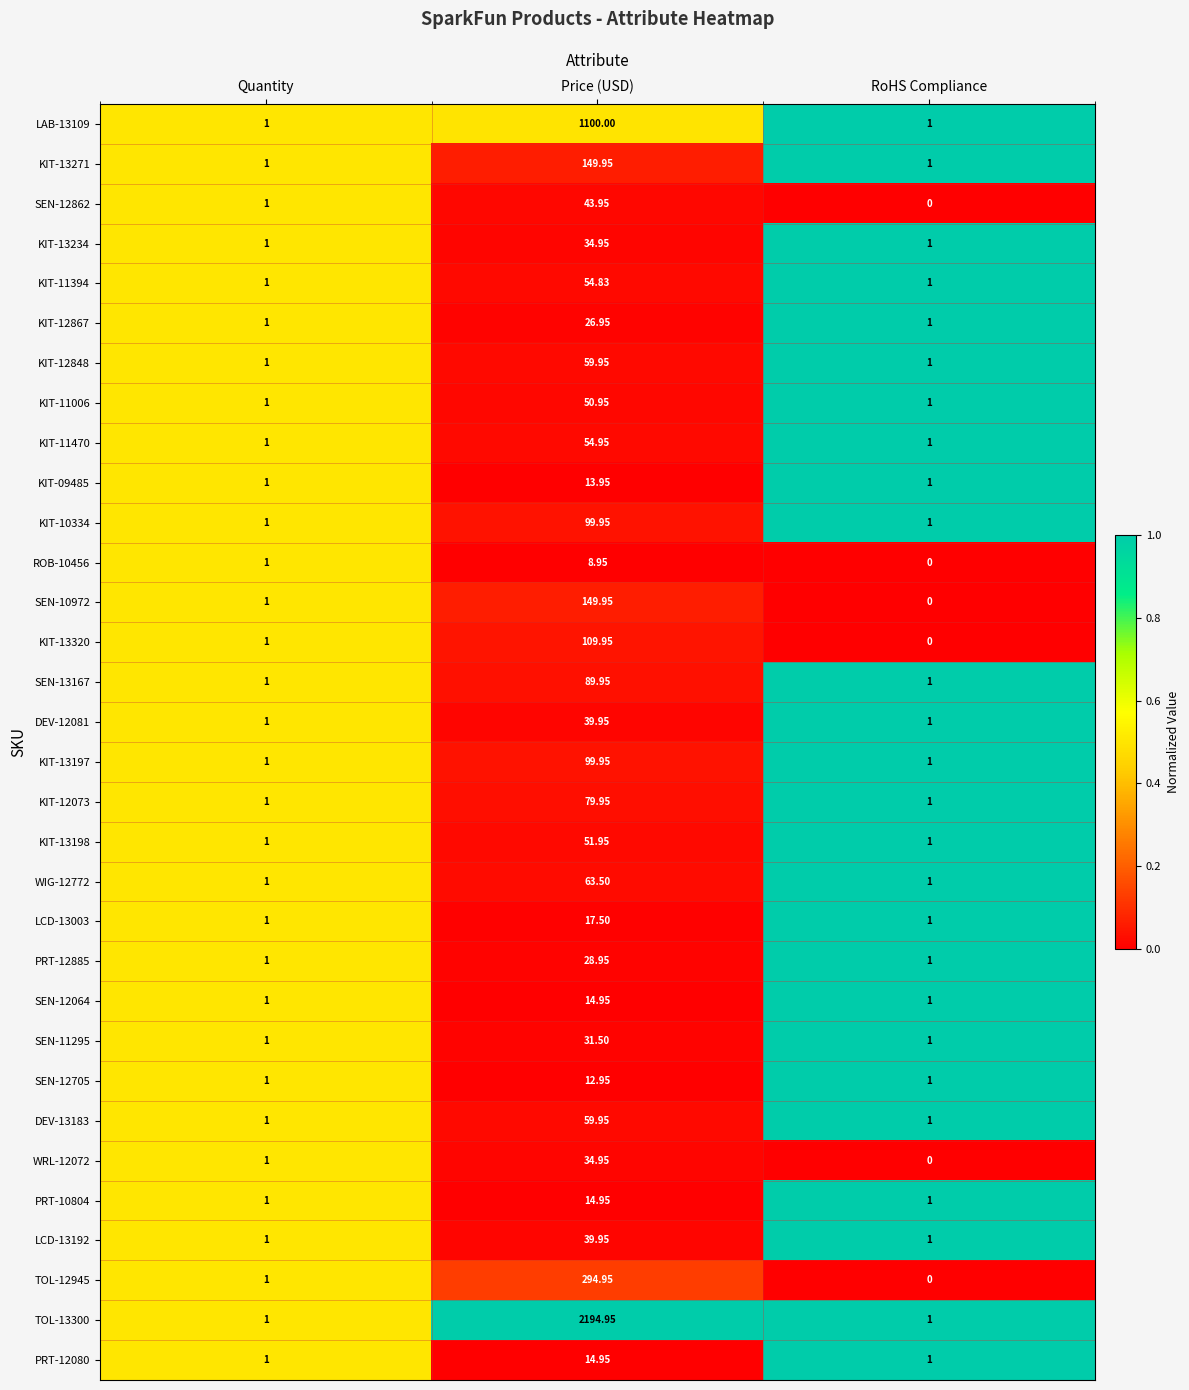

Which label corresponds to the smallest value in the chart?

RoHS Compliance